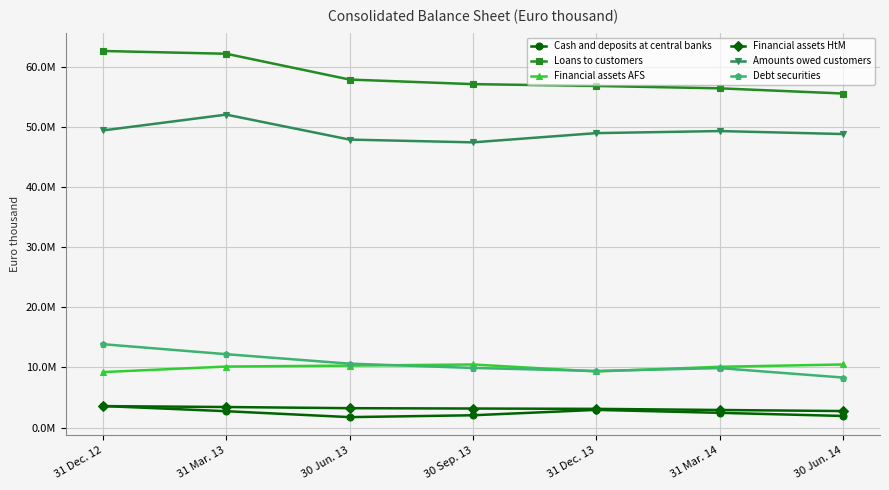

The Debt securities series shows 3447192 at 31 Dec. 12. True or false?

False